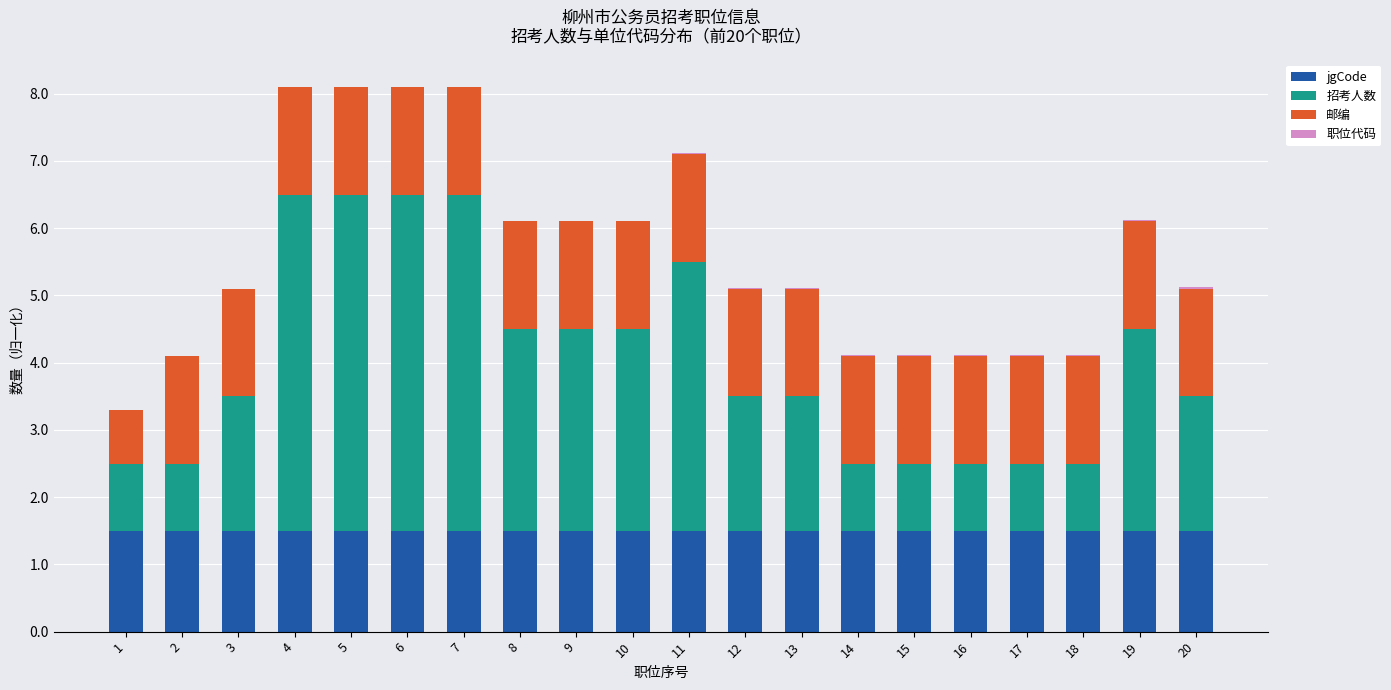

Count the number of data series in this chart.

4